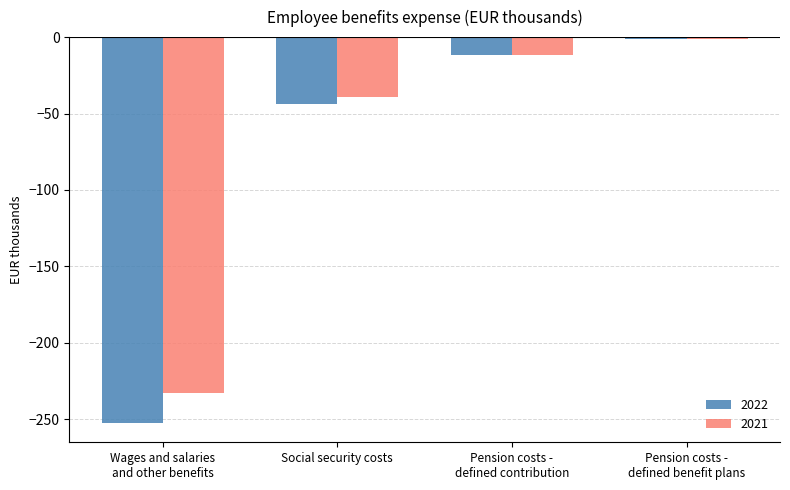

What value does the 2021 series have at Wages and salaries
and other benefits?

-232.8